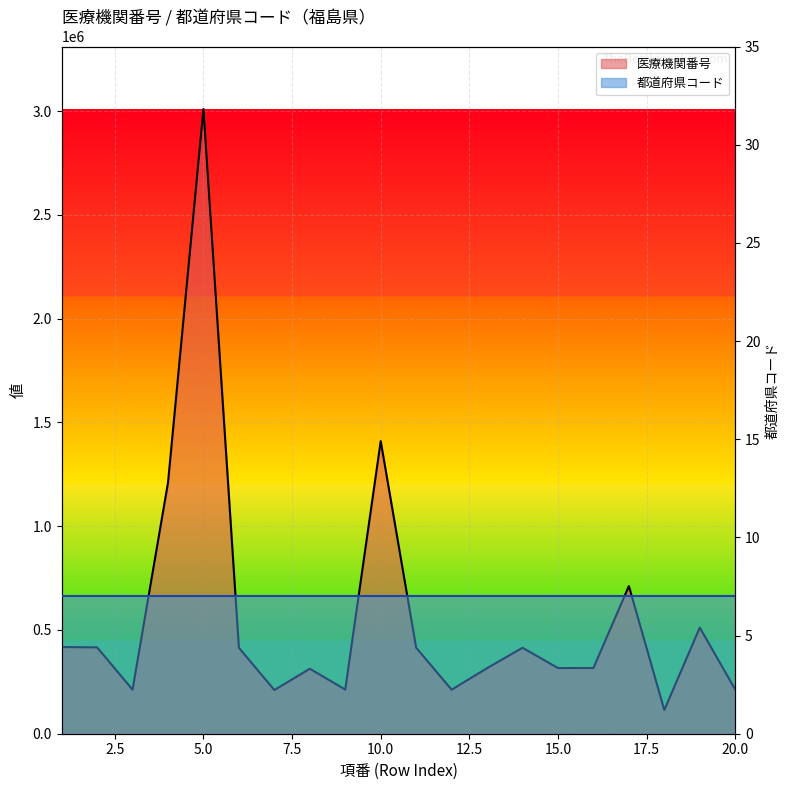

At which category does the data reach its first local valley?

3